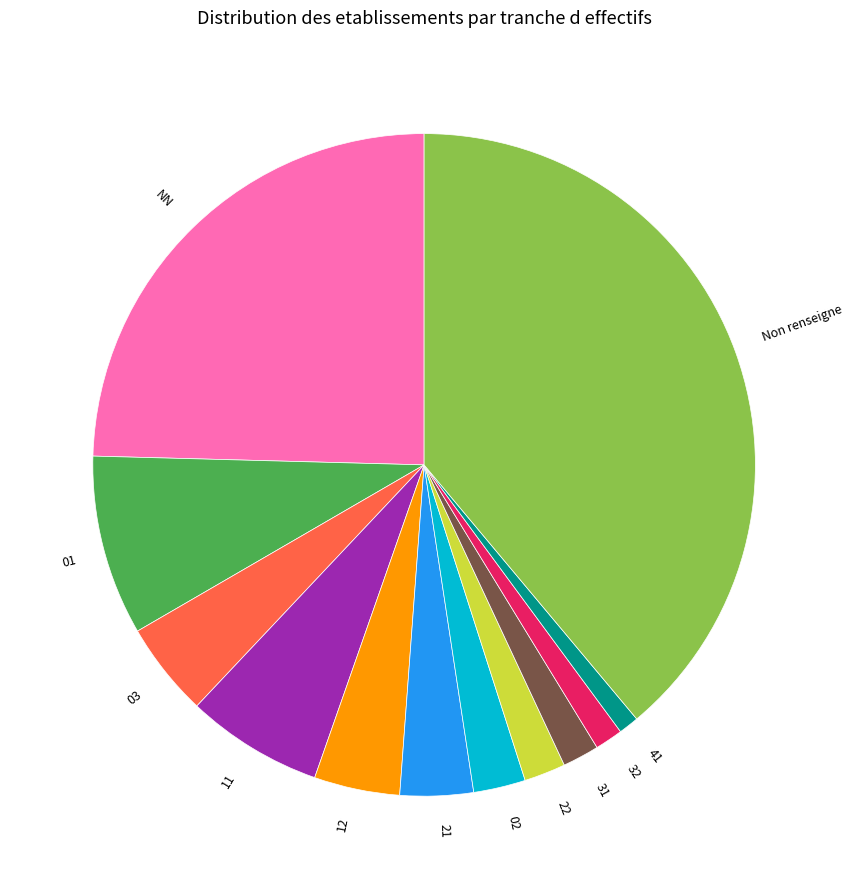

How many segments does this pie chart have?

12